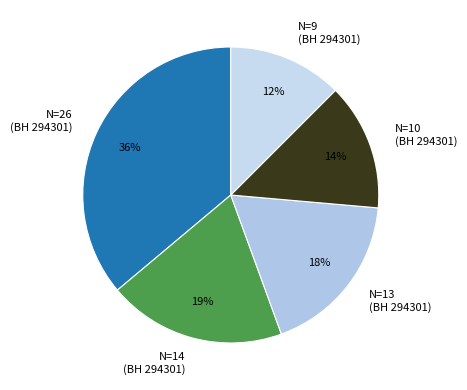

To the nearest percent, what portion does N=14 (BH 294301) represent?

19%